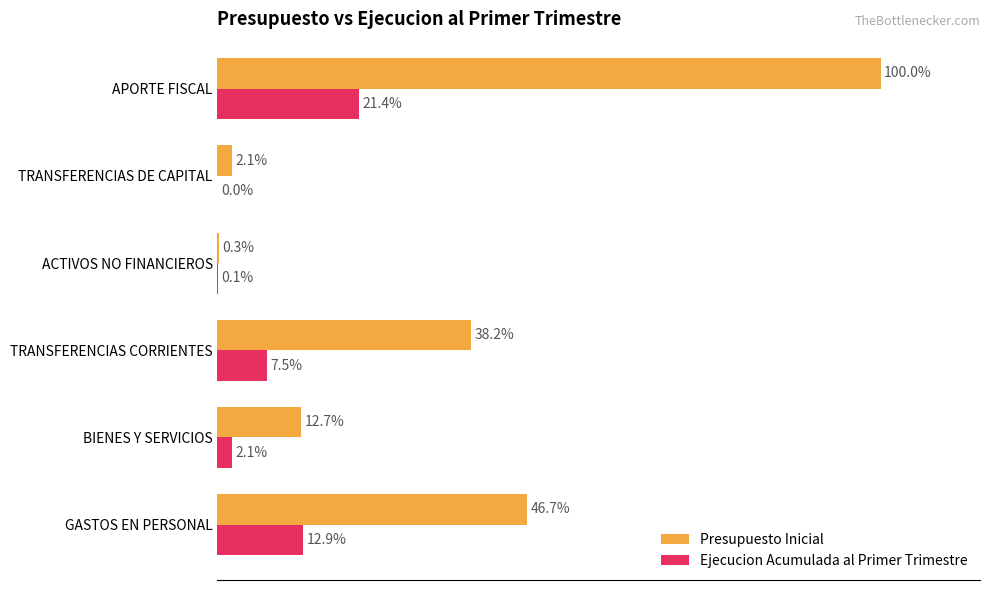

Which category has the highest value in the Presupuesto Inicial series?

APORTE FISCAL